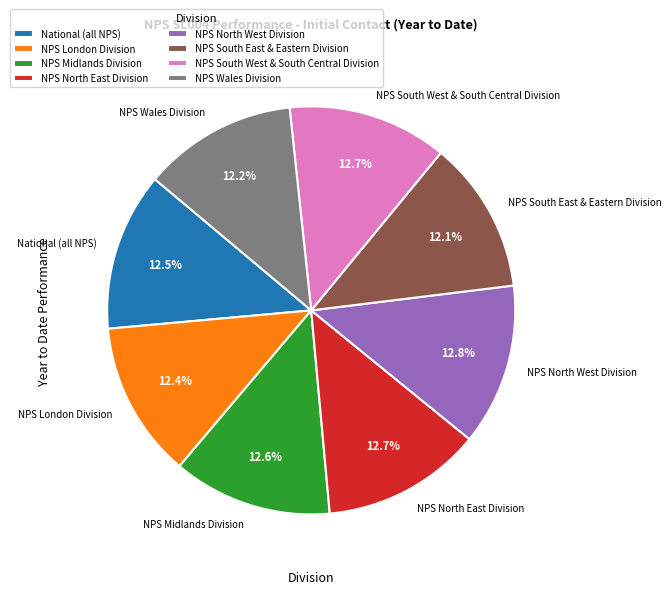

To the nearest percent, what is the difference between the largest and smallest slice percentages?

1%